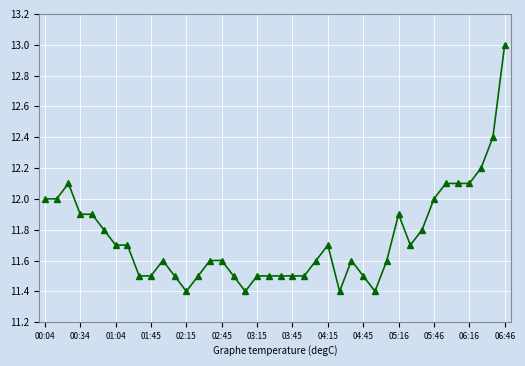

True or false: the data has more than 1 interior local peaks.

True